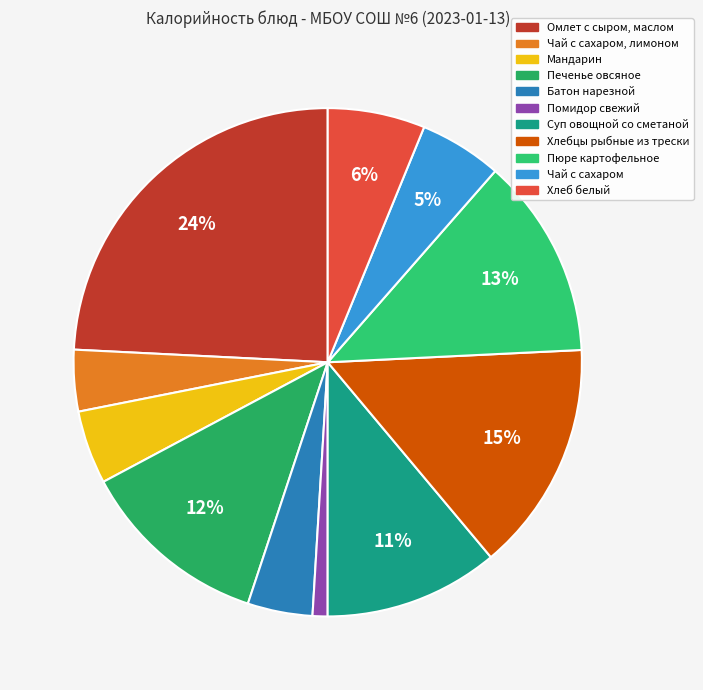

Combined, do Суп овощной со сметаной and Мандарин account for over 50%?

No